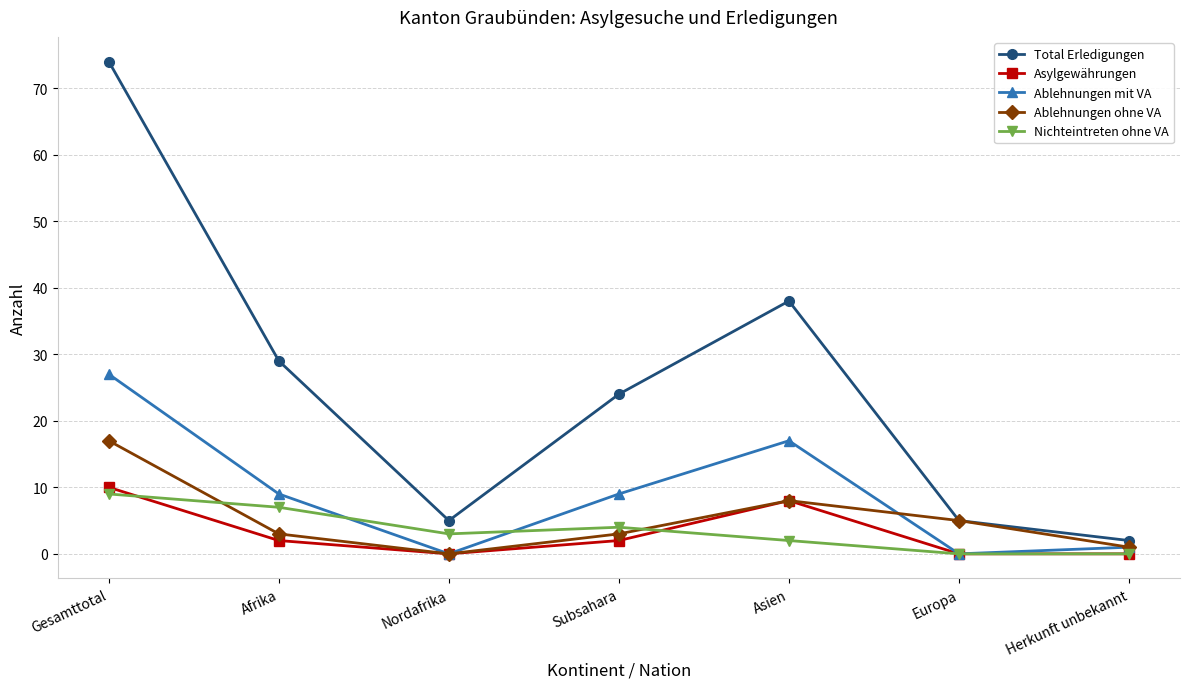

How many categories are shown in the chart?

7